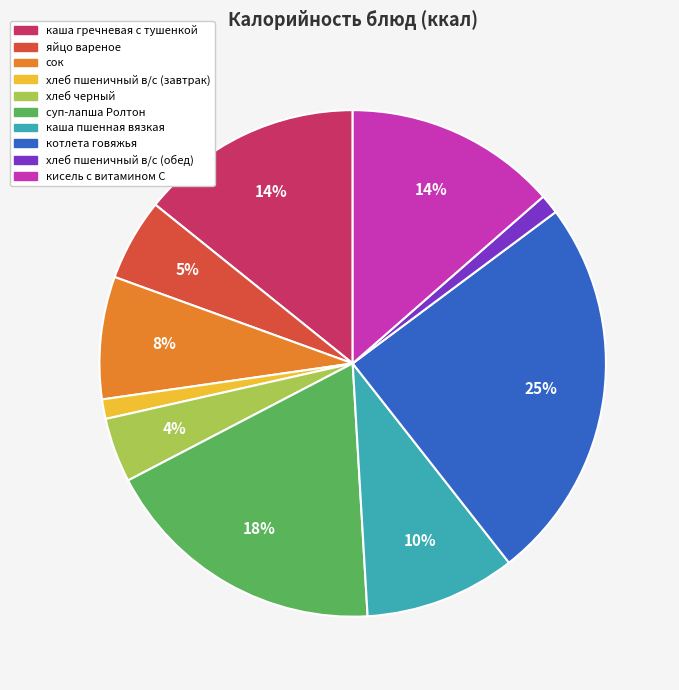

The суп-лапша Ролтон slice represents 13% of the pie. True or false?

False